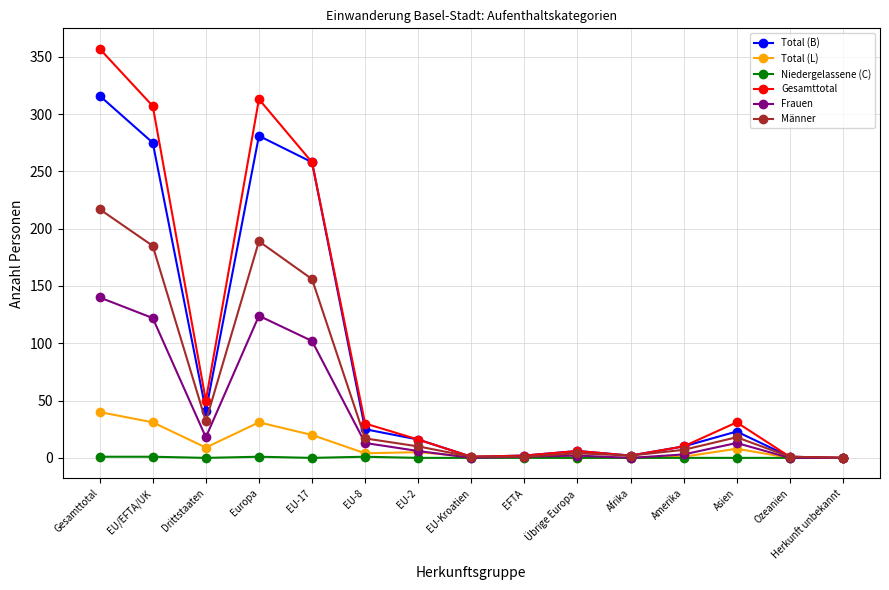

What is the label of the 7th point from the left?

EU-2